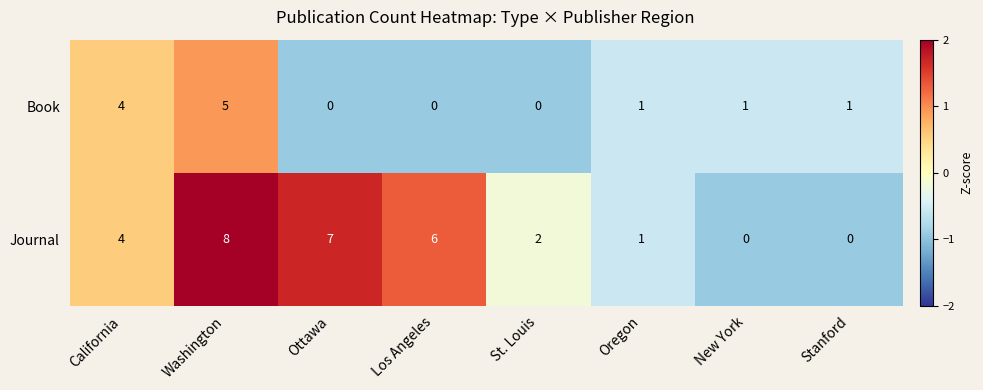

The value of Journal at New York is 6. True or false?

False